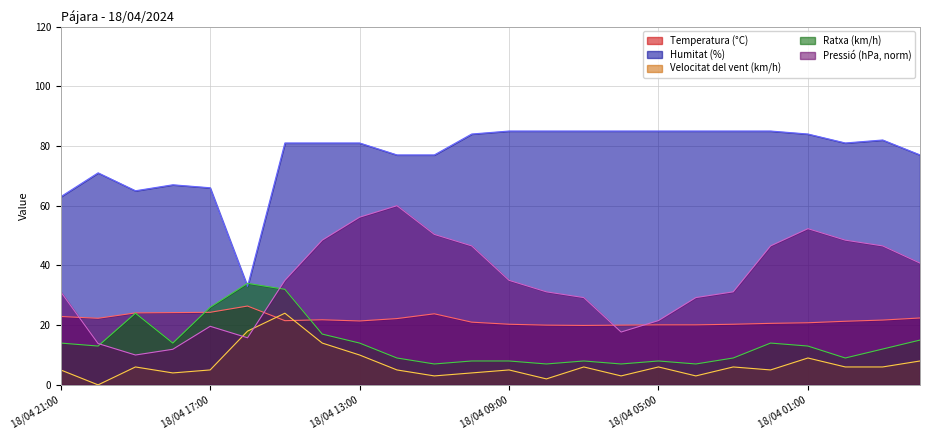

What position from the left is 18/04 14:00?

8